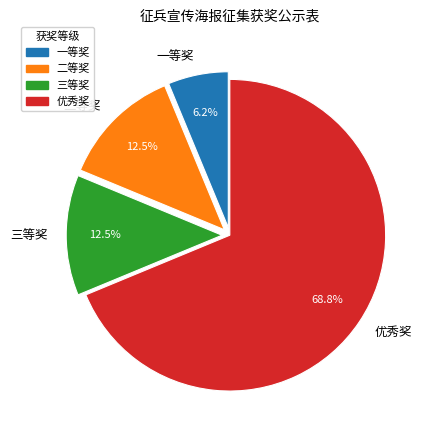

What is the ratio of the value at 三等奖 to the value at 一等奖?

2.0